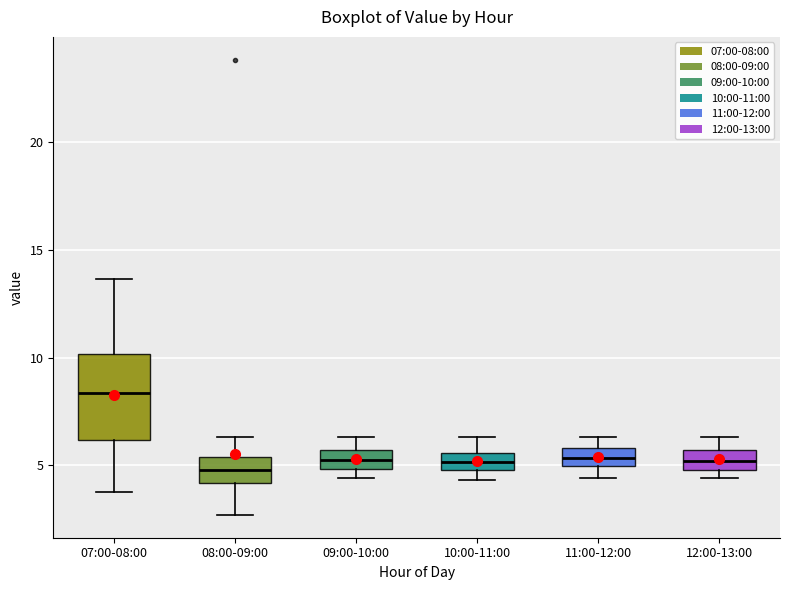

Reading left to right, read every box against the y-axis: the position of its median line, the range the box covers, and the ends of its whiskers. The values are not printed on the chart, so give them approximately, as read against the axis.

07:00-08:00: median 8.5, box 6.0 to 10.0, whiskers 4.0 to 13.5
08:00-09:00: median 5.0, box 4.0 to 5.5, whiskers 2.5 to 6.5
09:00-10:00: median 5.5 (inside the box), box 5.0 to 5.5, whiskers 4.5 to 6.5
10:00-11:00: median 5.0 (inside the box), box 5.0 to 5.5, whiskers 4.5 to 6.5
11:00-12:00: median 5.5, box 5.0 to 6.0, whiskers 4.5 to 6.5
12:00-13:00: median 5.0 (inside the box), box 5.0 to 5.5, whiskers 4.5 to 6.5